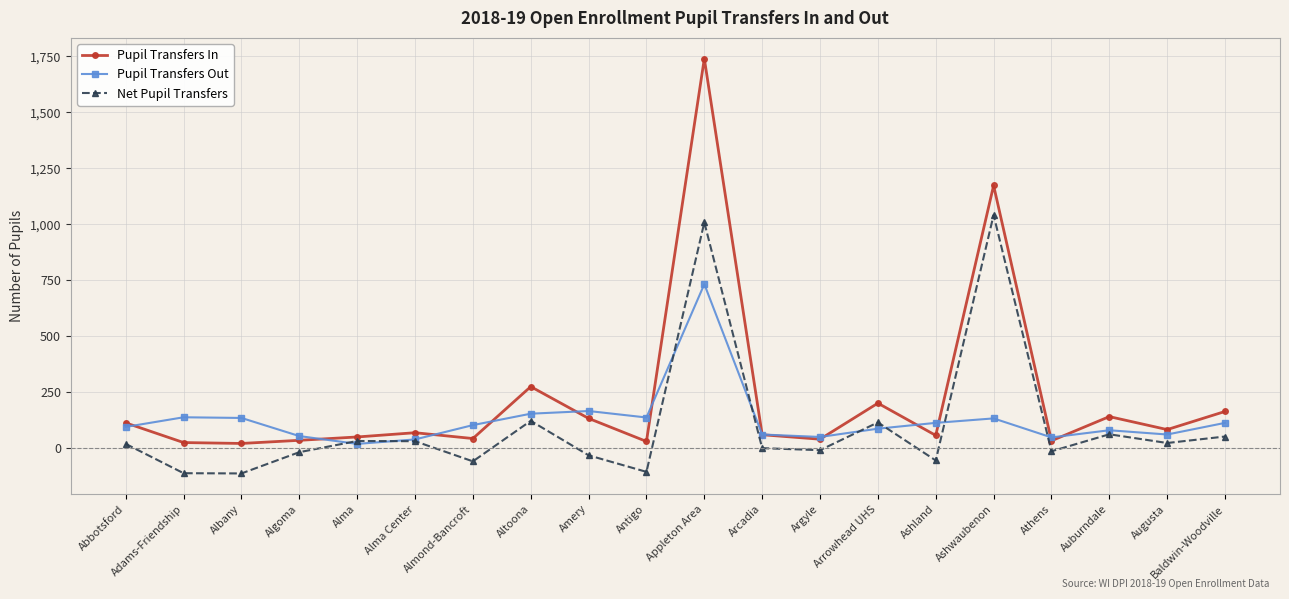

How many data points in Pupil Transfers Out are less than 102?

10